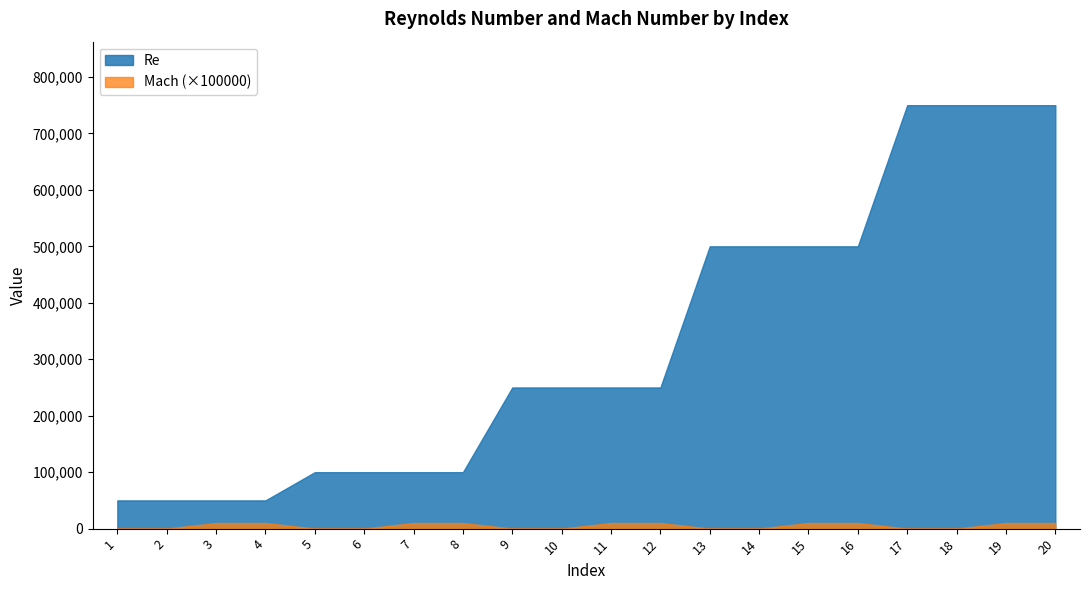

True or false: Re has more than 0 interior local peaks.

False